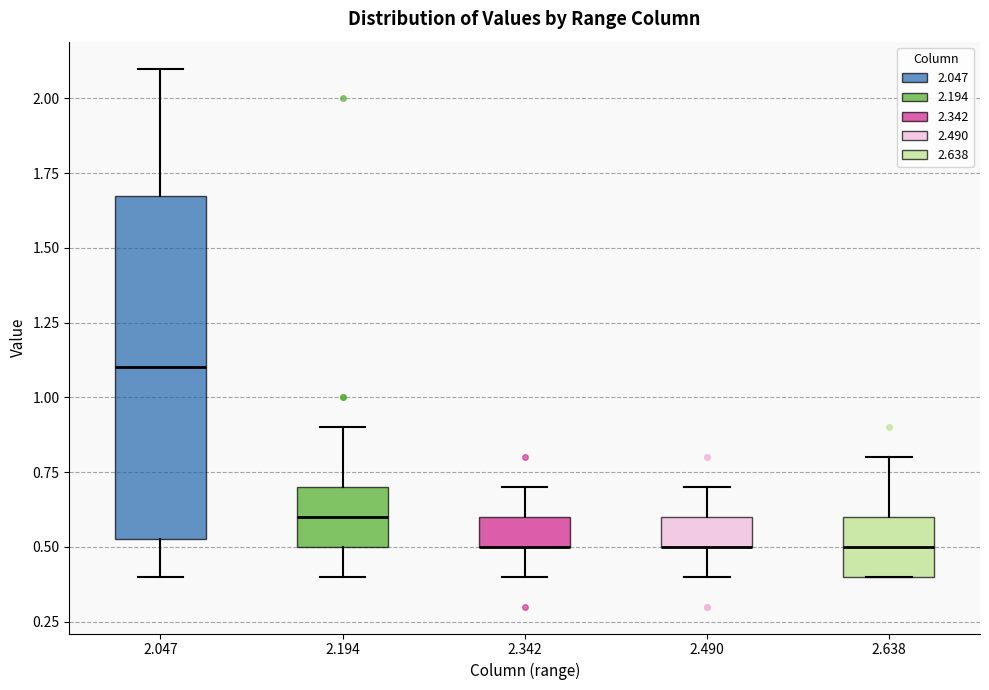

Reading left to right, read every box against the y-axis: the position of its median line, the range the box covers, and the ends of its whiskers. The values are not printed on the chart, so give them approximately, as read against the axis.

2.047: median 1.10, box 0.55 to 1.70, whiskers 0.40 to 2.10
2.194: median 0.60, box 0.50 to 0.70, whiskers 0.40 to 0.90
2.342: median 0.50 (drawn on the box's lower edge), box 0.50 to 0.60, whiskers 0.40 to 0.70
2.490: median 0.50 (drawn on the box's lower edge), box 0.50 to 0.60, whiskers 0.40 to 0.70
2.638: median 0.50, box 0.40 to 0.60, whiskers 0.40 to 0.80